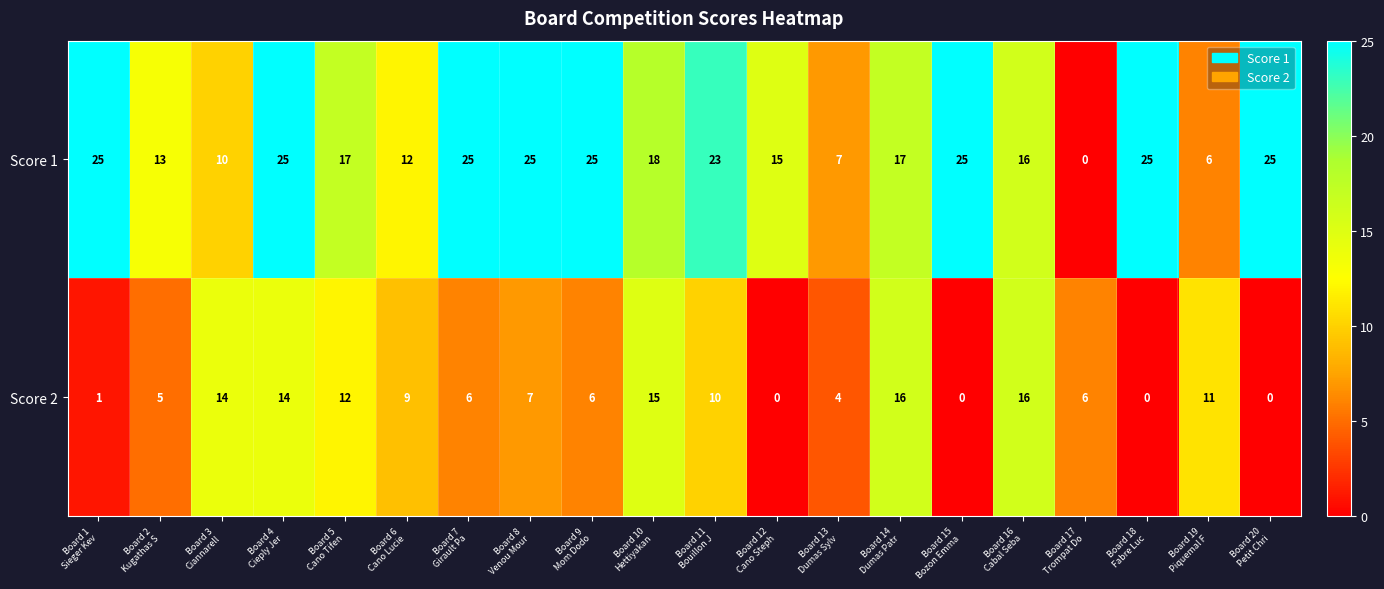

What is the difference between the second highest and second lowest values in the Score 2 series?

16